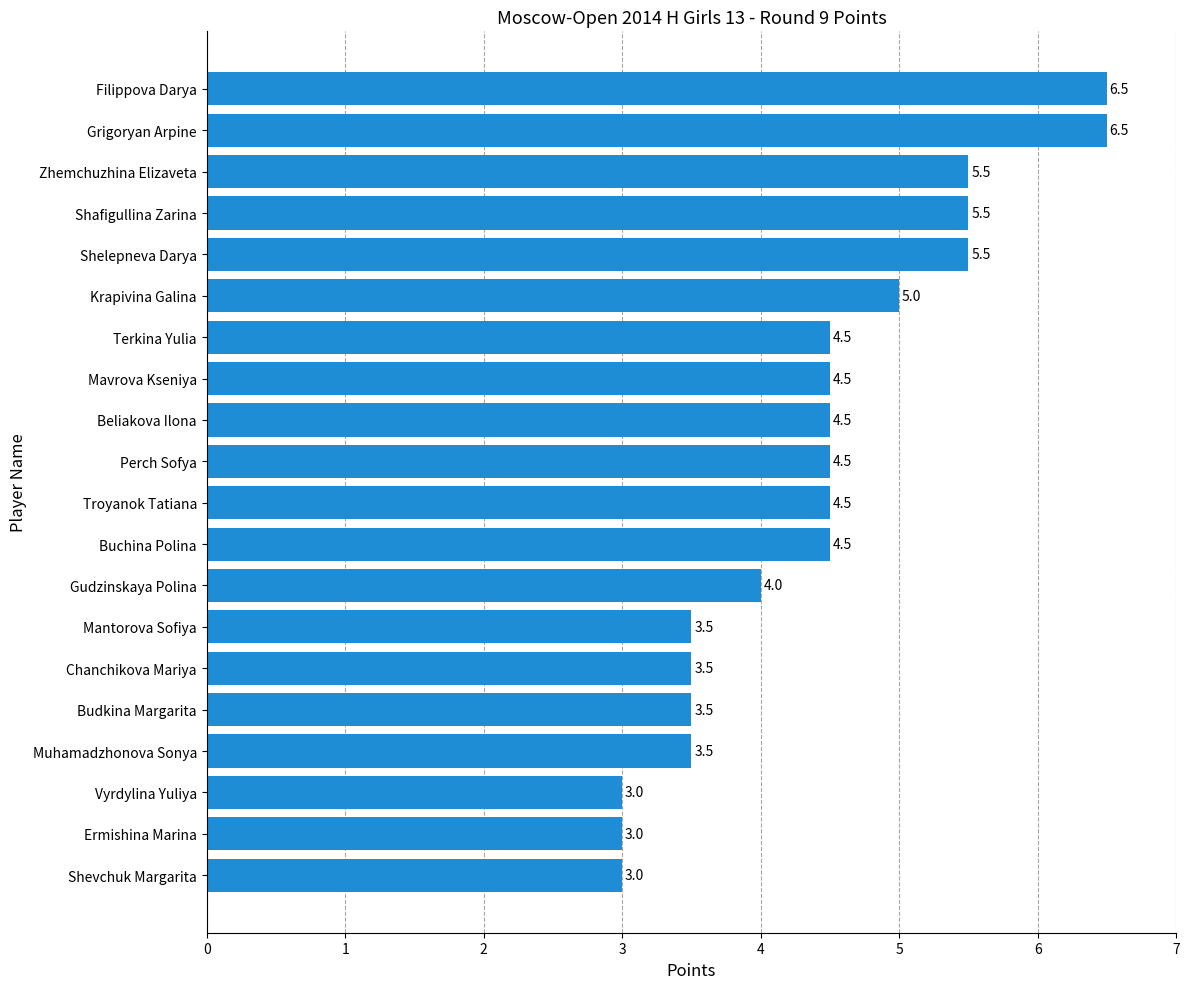

Is it true that the value at Shelepneva Darya is 5.5?

True